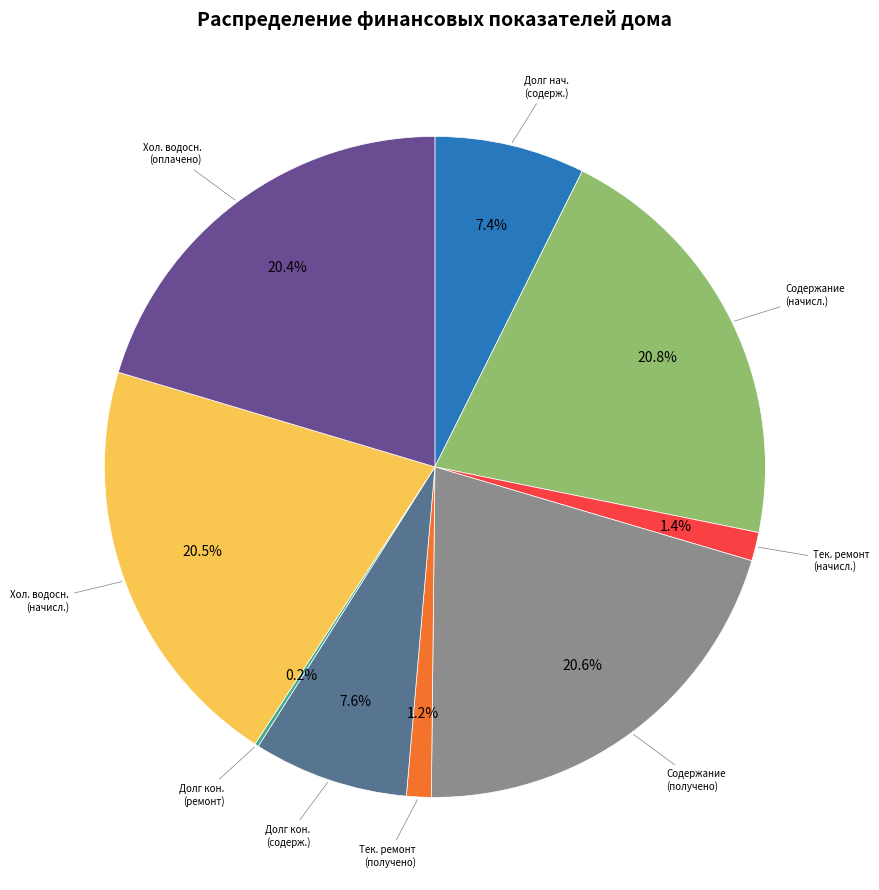

Does any single category account for the majority?

No